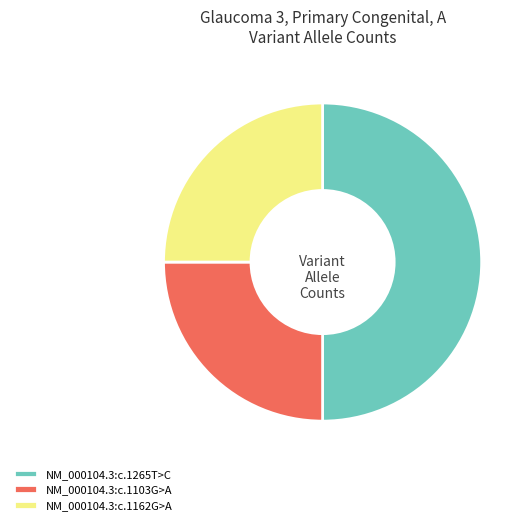

Combined, do NM_000104.3:c.1265T>C and NM_000104.3:c.1162G>A account for over 50%?

Yes